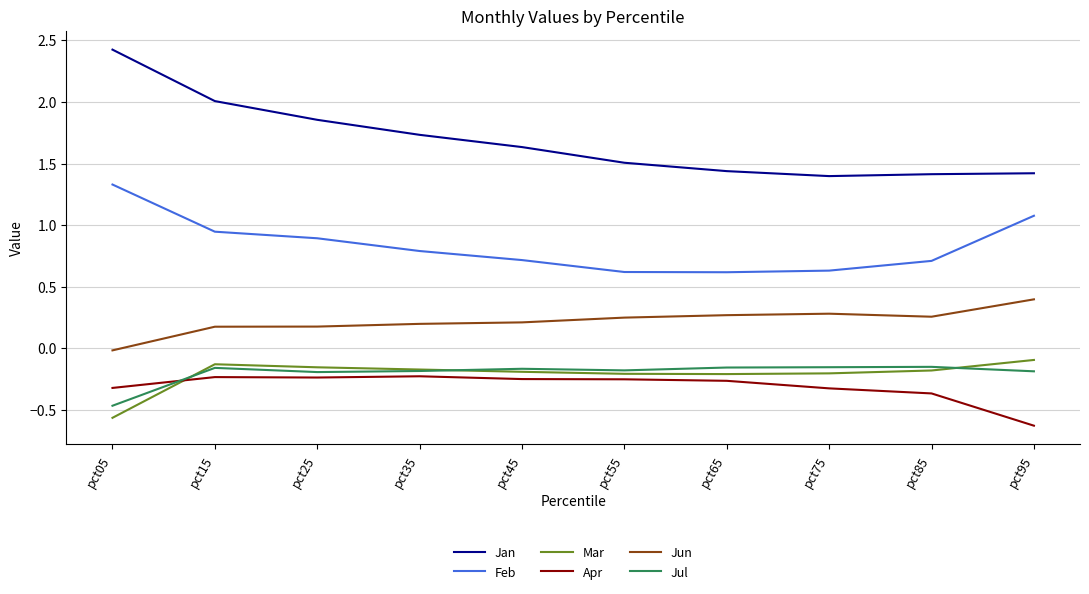

True or false: Feb and Jan cross at least once.

False